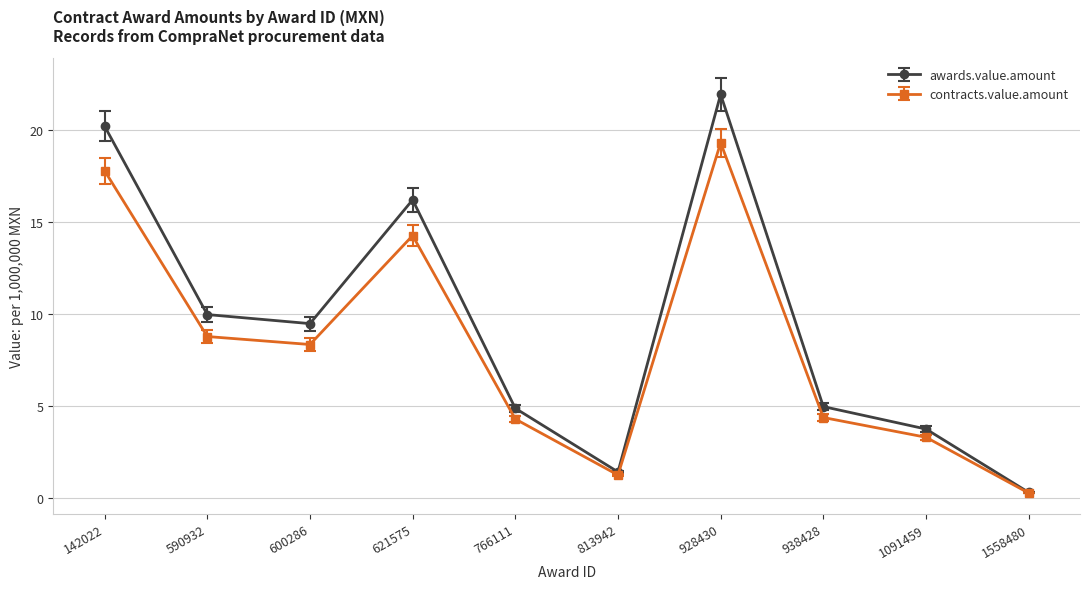

What is the sum of all contracts.value.amount values?

81.9